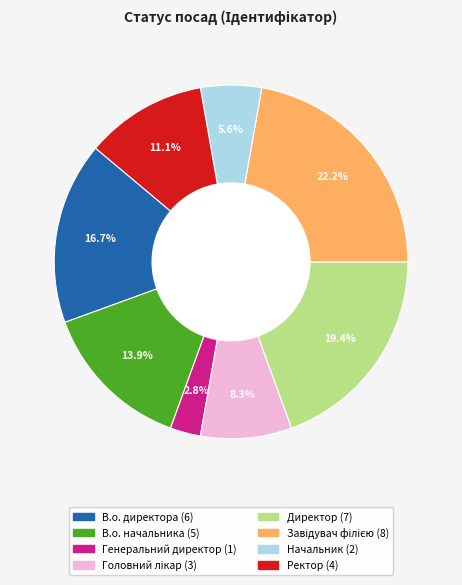

Approximately how many times larger is the value at В.о. директора compared to В.о. начальника?

1.2